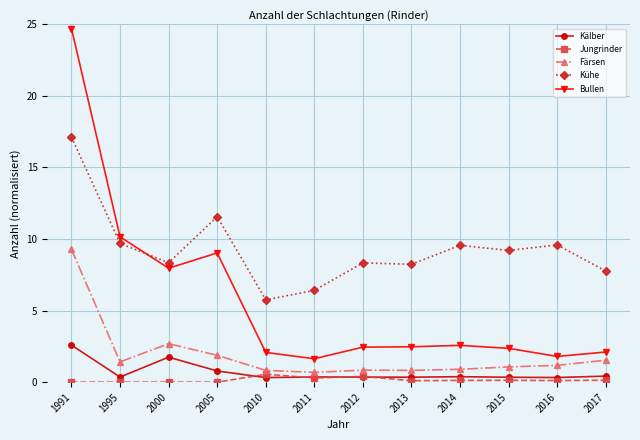

Which series has the largest total across all categories?

Kühe